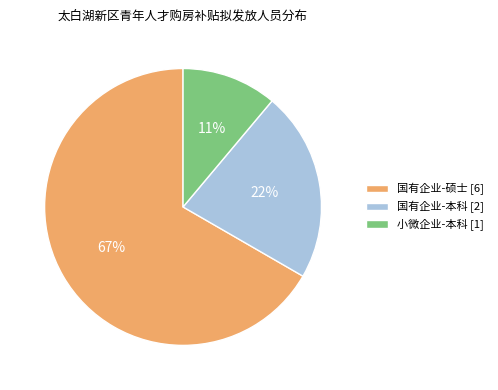

The 国有企业-本科 slice represents 9% of the pie. True or false?

False